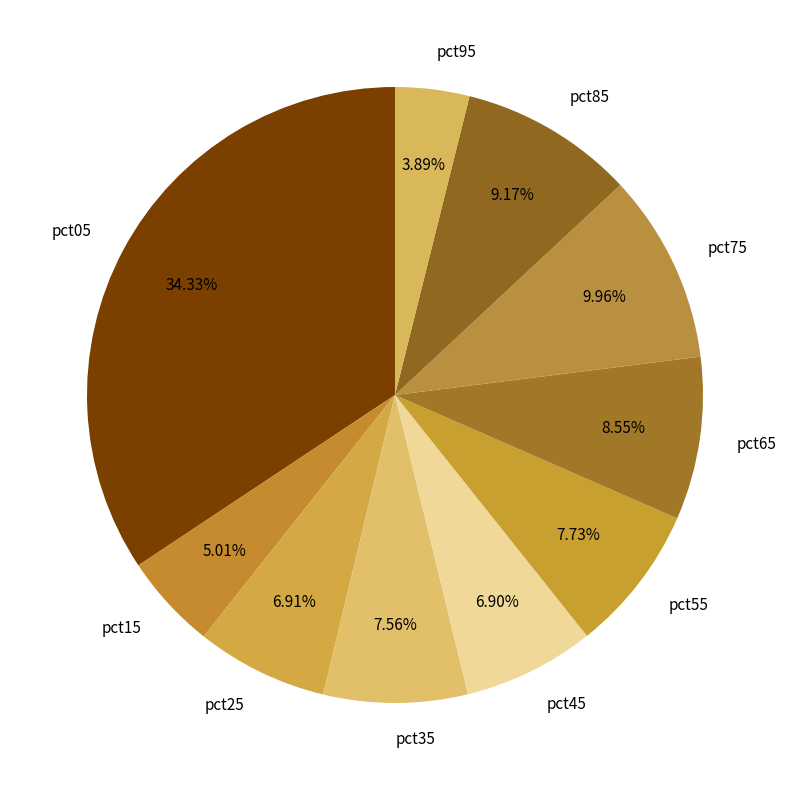

How many segments does this pie chart have?

10